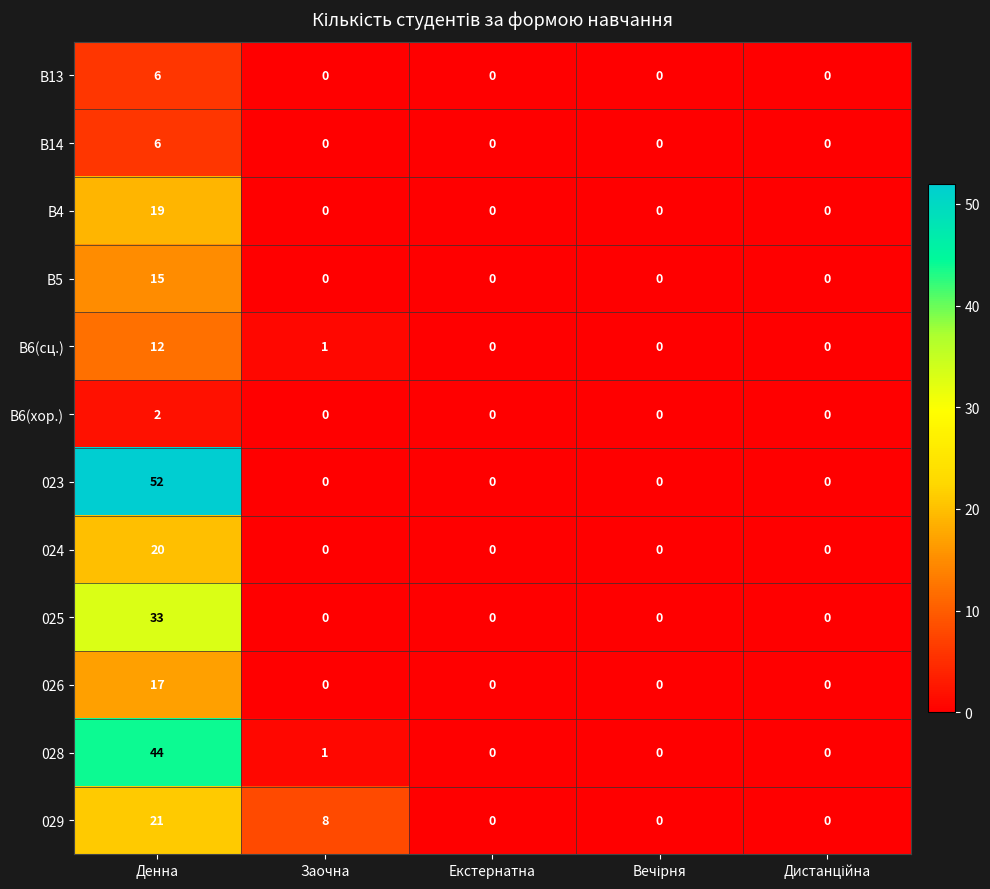

What is the sum of all 029 values?

29